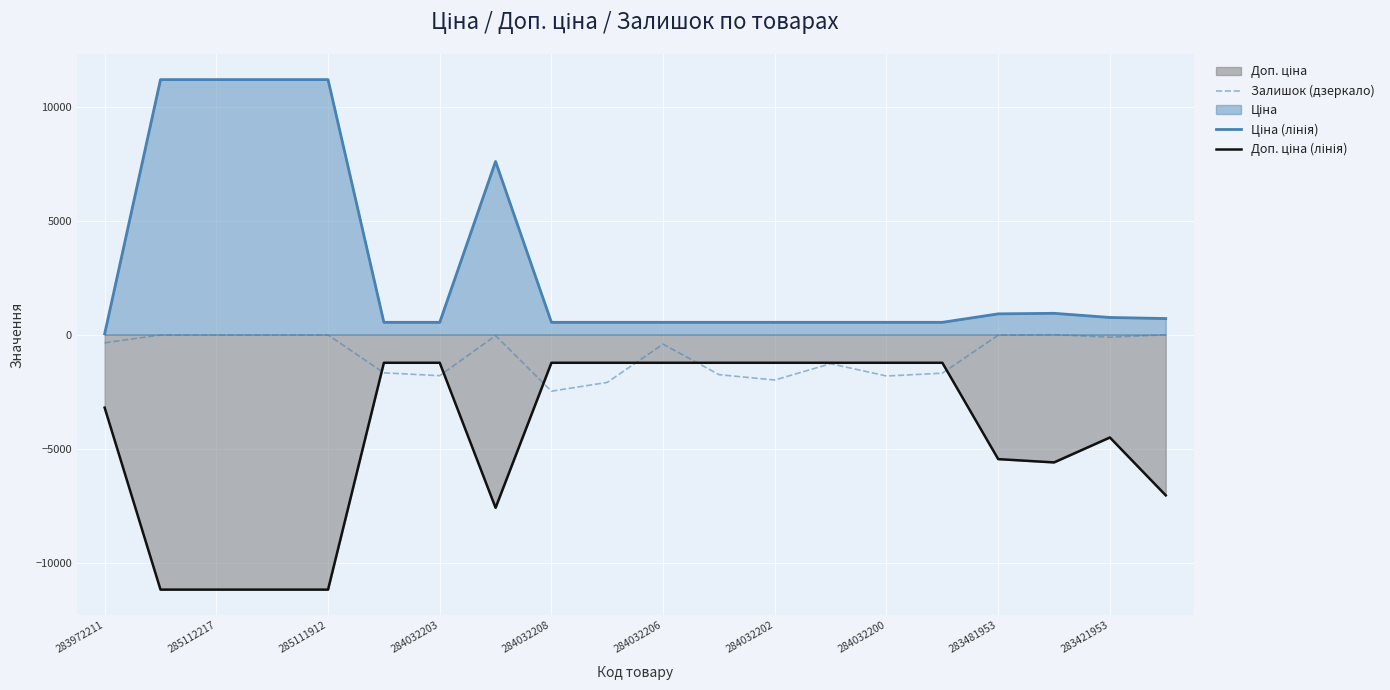

What is the sum of all Ціна (лінія) values?

61073.5